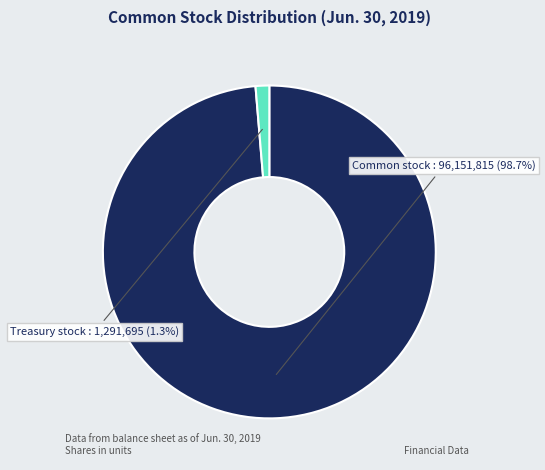

How many segments does this pie chart have?

2